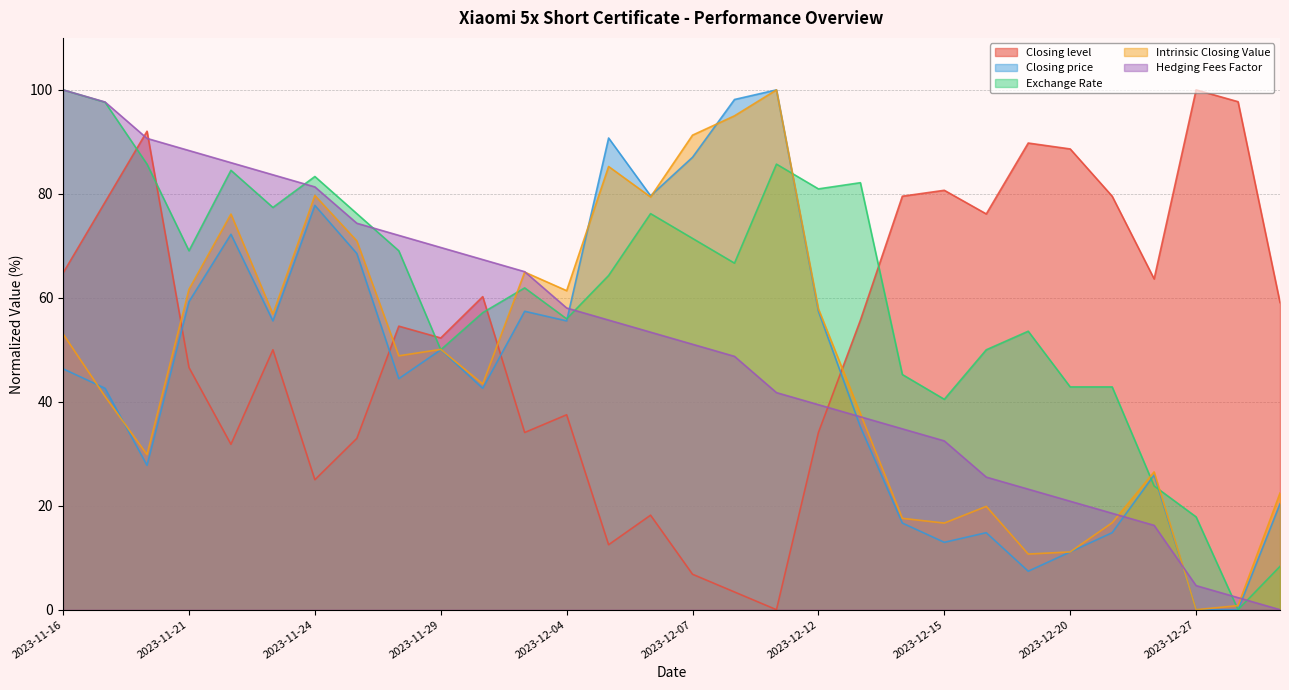

Reading left to right, transcribe all the data shown in this chart.

Closing level: 64.8	78.4	92.0	46.6	31.8	50.0	25.0	33.0	54.5	52.3	60.2	34.1	37.5	12.5	18.2	6.8	3.4	0.0	34.1	55.7	79.5	80.7	76.1	89.8	88.6	79.5	63.6	100.0	97.7	59.1
Closing price: 46.3	42.6	27.8	59.3	72.2	55.6	77.8	68.5	44.4	50.0	42.6	57.4	55.6	90.7	79.6	87.0	98.1	100.0	57.4	35.2	16.7	13.0	14.8	7.4	11.1	14.8	25.9	0.0	0.0	20.4
Exchange Rate: 100.0	97.6	85.7	69.0	84.5	77.4	83.3	76.2	69.0	50.0	57.1	61.9	56.0	64.3	76.2	71.4	66.7	85.7	81.0	82.1	45.2	40.5	50.0	53.6	42.9	42.9	23.8	17.9	0.0	8.3
Intrinsic Closing Value: 53.0	41.0	29.8	61.6	76.1	56.9	79.7	70.9	48.8	50.1	43.4	64.9	61.4	85.3	79.4	91.3	95.0	100.0	57.9	37.7	17.6	16.7	19.9	10.7	11.1	16.7	26.5	0.0	0.8	22.4
Hedging Fees Factor: 100.0	97.7	90.7	88.3	86.0	83.7	81.3	74.3	72.0	69.7	67.4	65.0	58.0	55.7	53.4	51.1	48.7	41.8	39.4	37.1	34.8	32.5	25.5	23.2	20.9	18.5	16.2	4.6	2.3	0.0